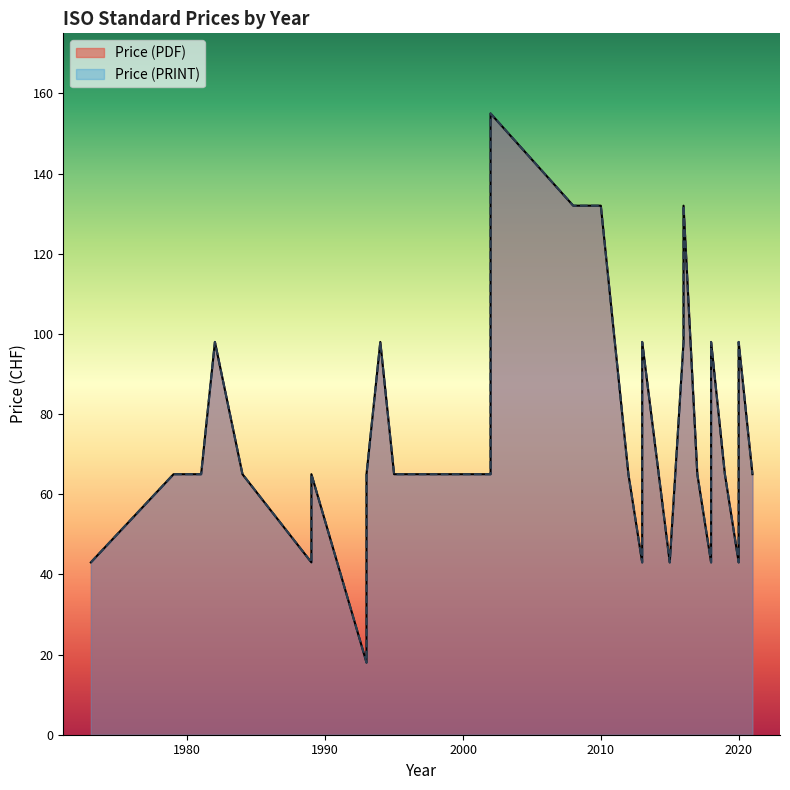

Where is the first local minimum for Price (PDF)?

1989